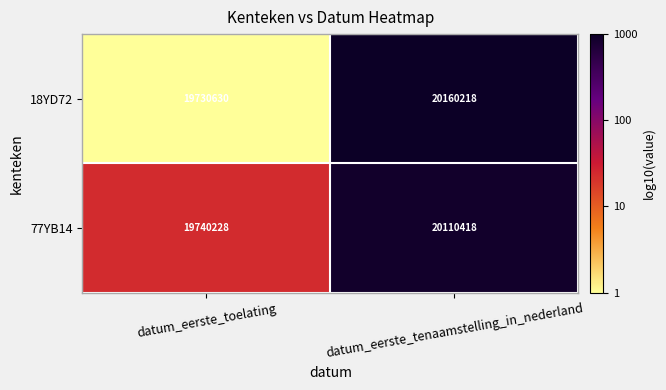

Reading left to right, transcribe all the data shown in this chart.

18YD72: 19730630	20160218
77YB14: 19740228	20110418